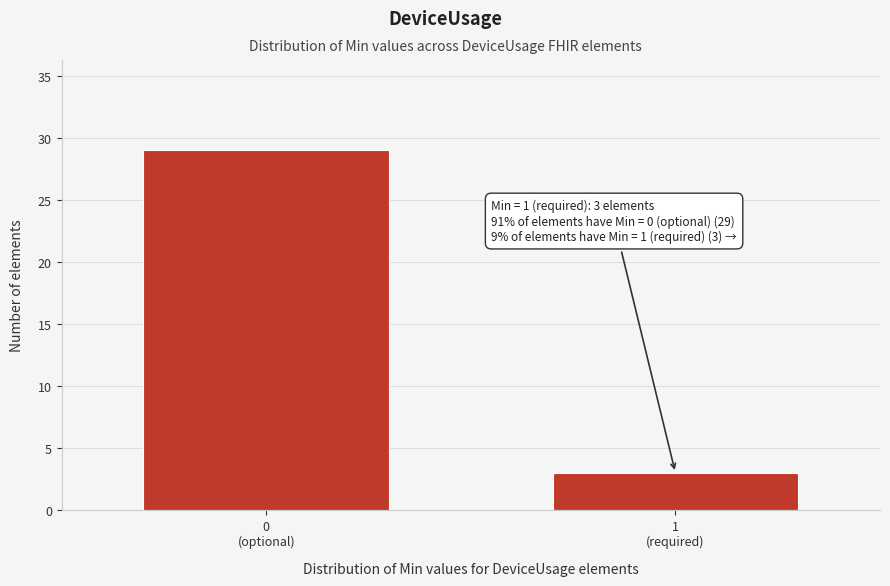

Reading left to right, list all the values displayed in this chart.

29	3